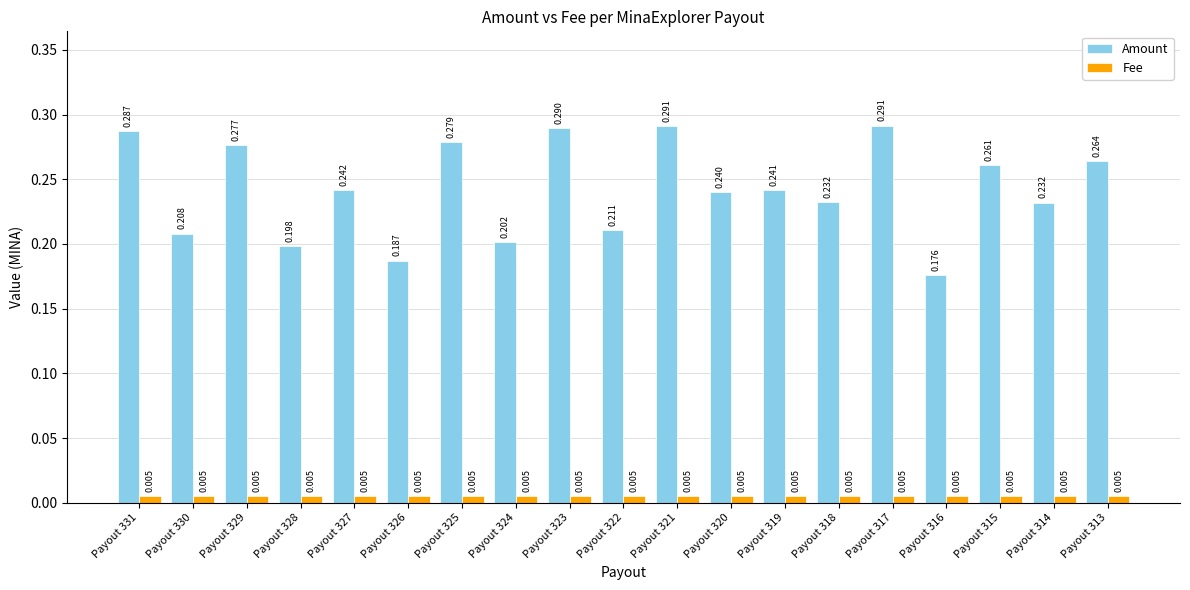

Which series changed the most between Payout 325 and Payout 321?

Amount